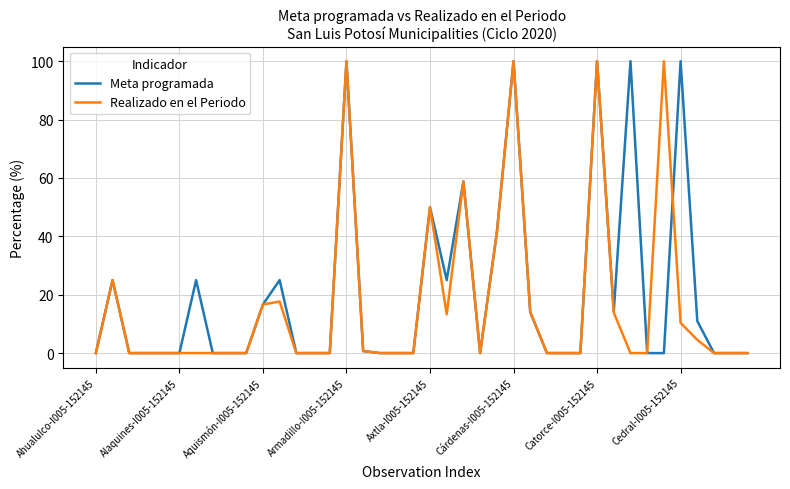

What is the greatest value displayed?

100.0